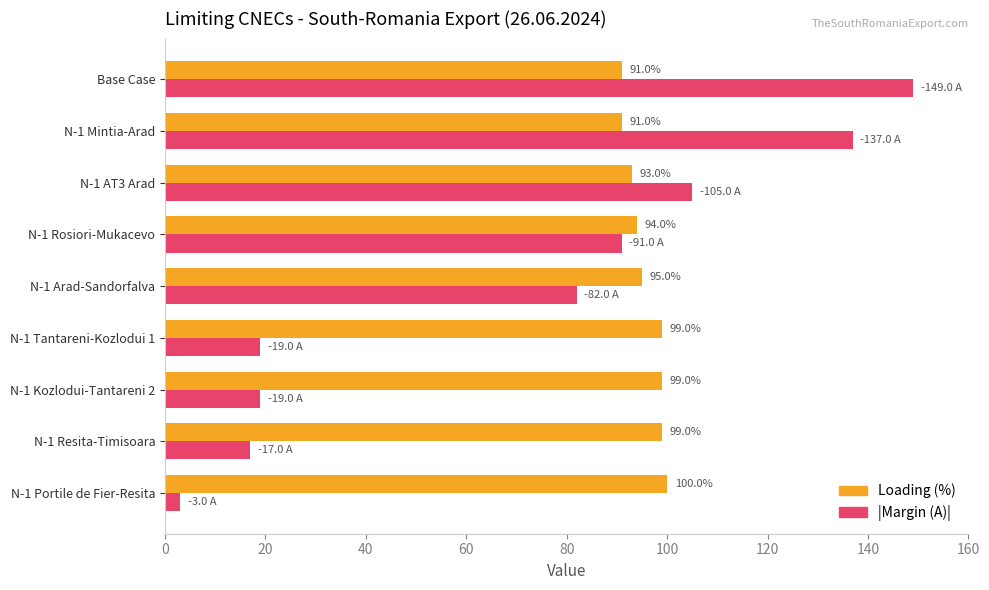

What is the difference between the |Margin (A)| values at Base Case and N-1 Resita-Timisoara?

132